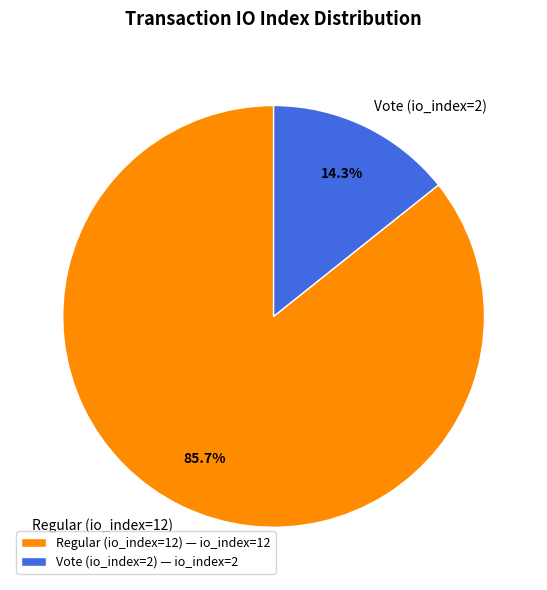

Is it true that Vote (io_index=2) is 4% of the pie?

False